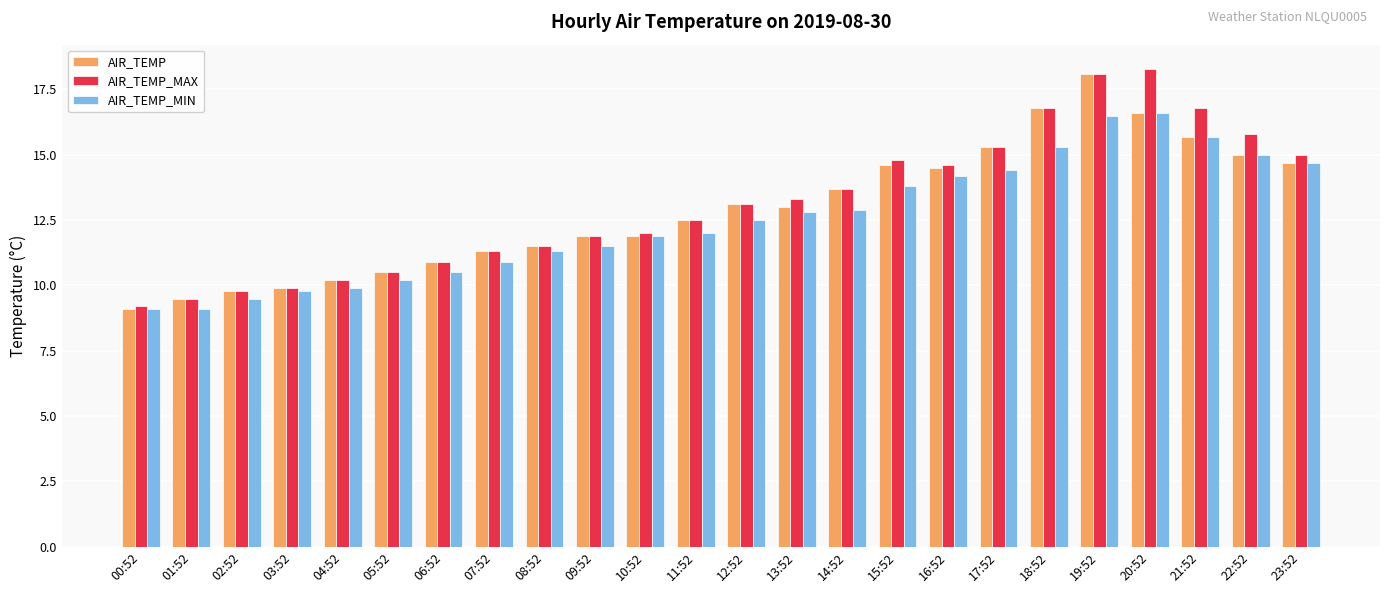

The value of AIR_TEMP at 01:52 is 16.3. True or false?

False